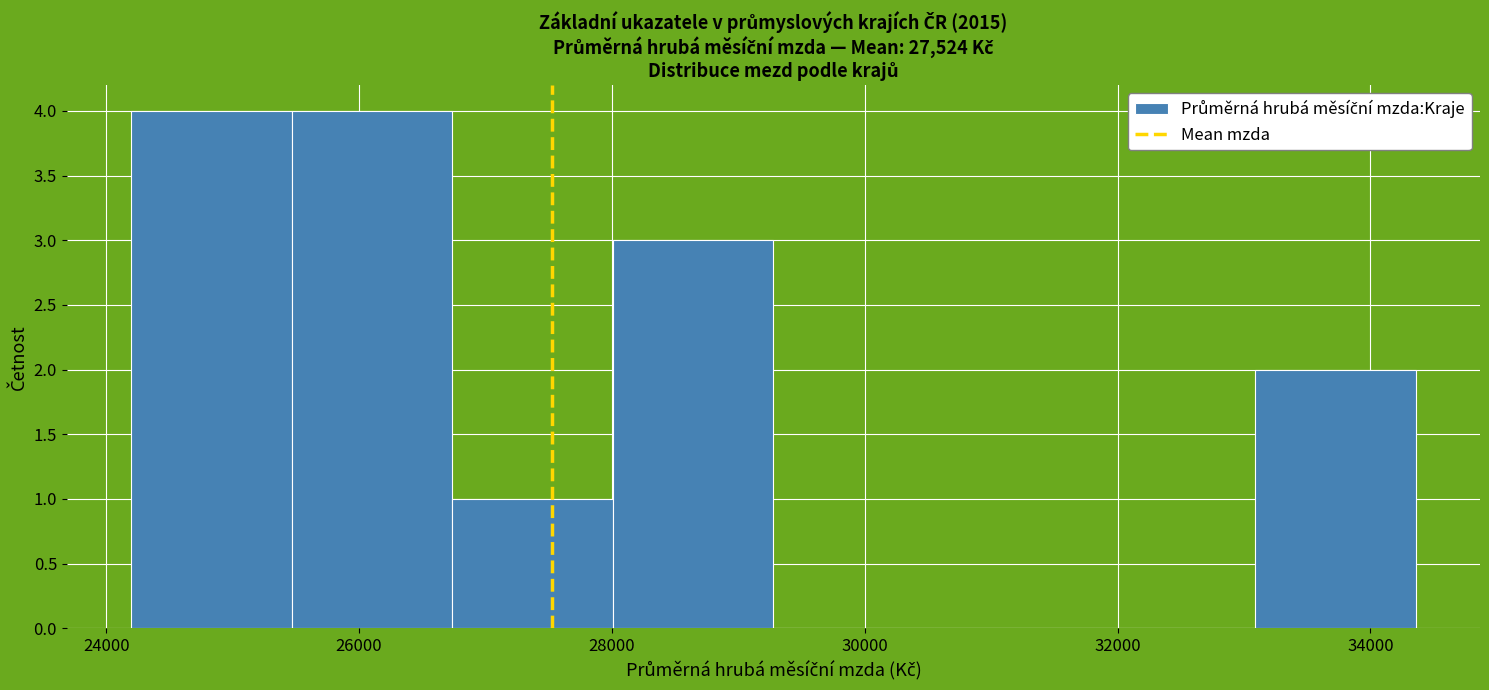

Reading left to right, transcribe this chart: for each bar, give the range it covers on the x-axis and its height. Neither the bar edges nor the heights are printed on the chart, so give them approximately, as read against the axes.

24200 to 25400: 4
25400 to 26800: 4
26800 to 28000: 1
28000 to 29200: 3
29200 to 30600: 0
30600 to 31800: 0
31800 to 33000: 0
33000 to 34400: 2